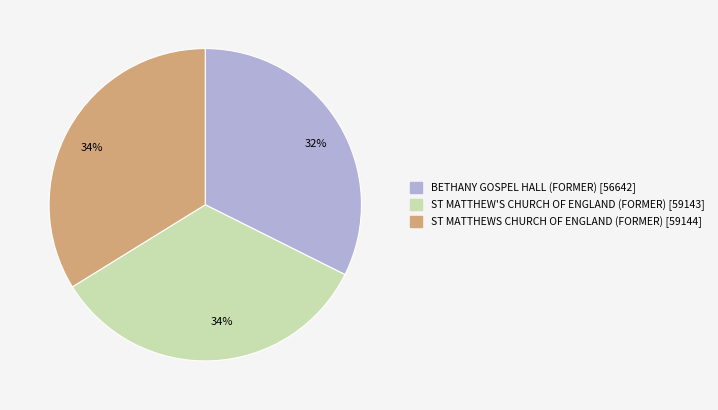

Is there any slice that represents more than half of the pie?

No